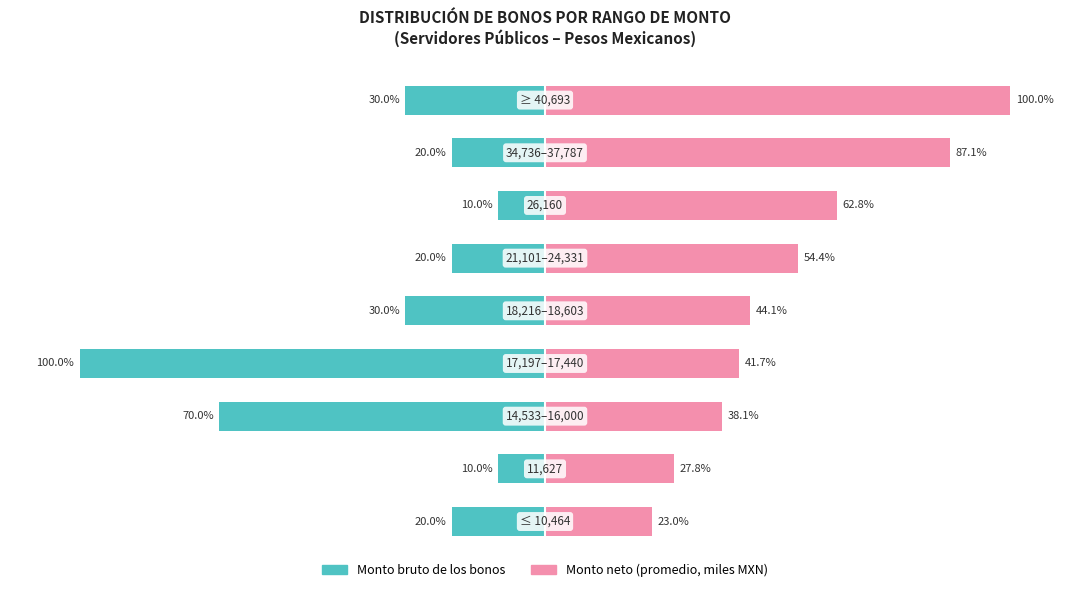

Which has a higher value, 100 or 150?

150